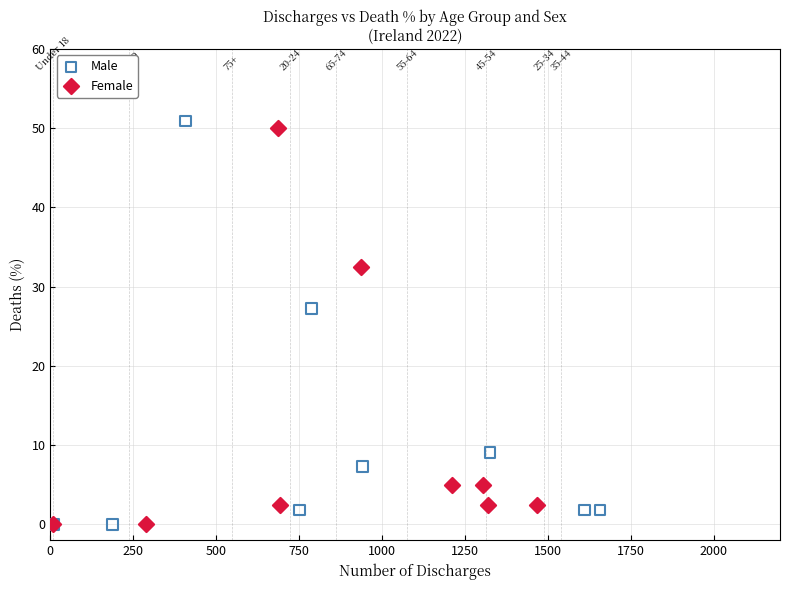

Which series has the widest spread of Y values?

Male